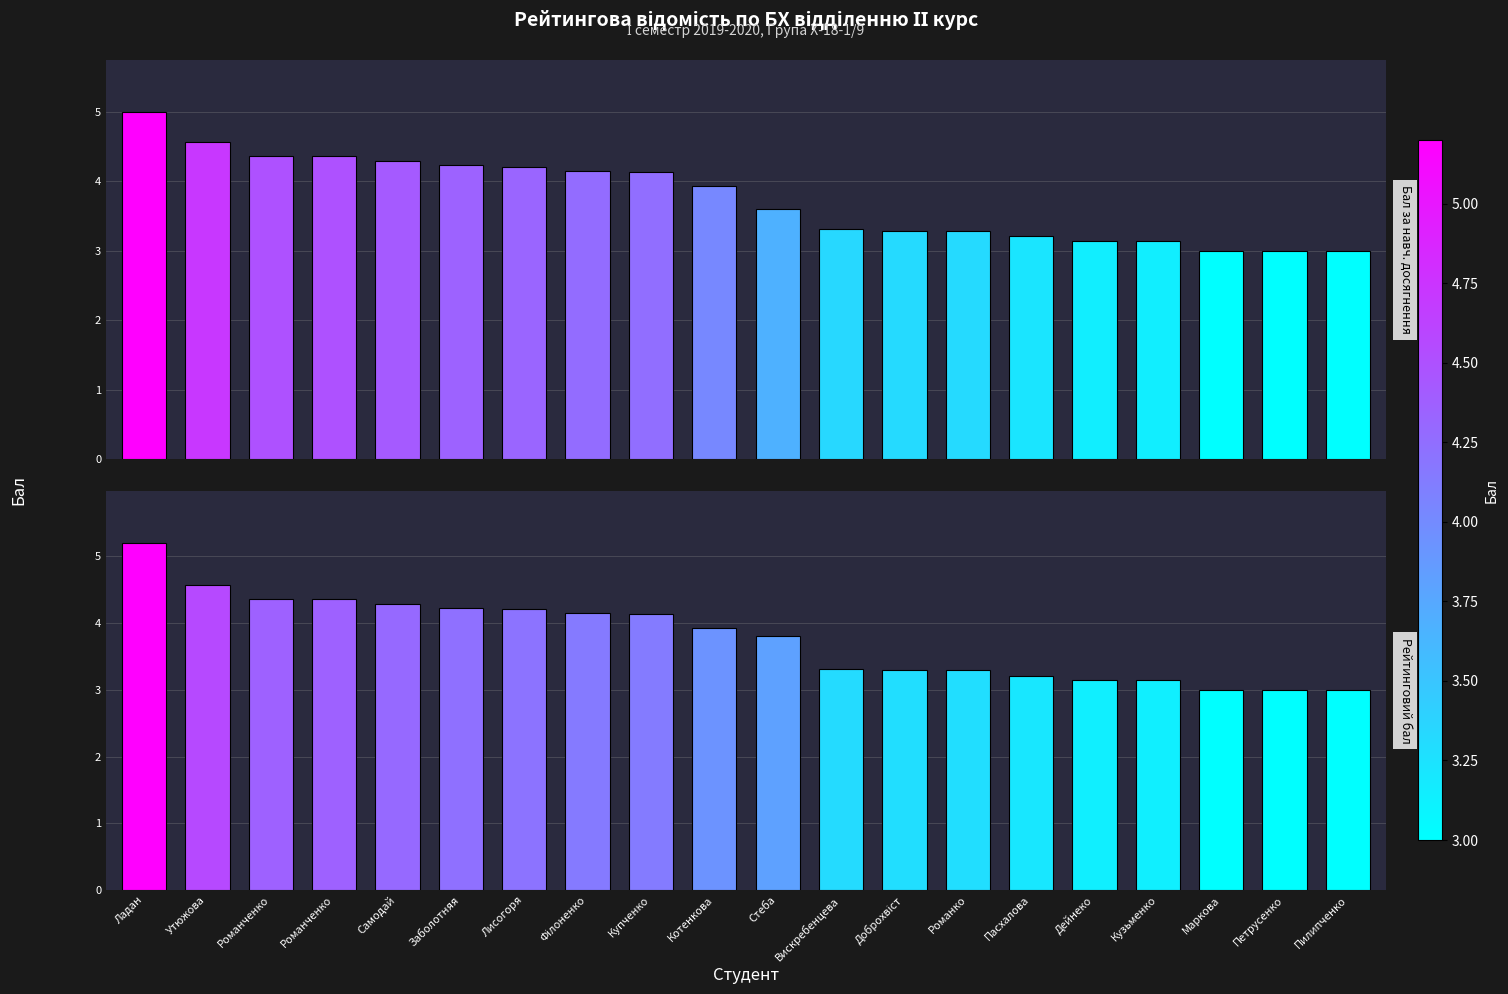

What is the minimum value for Бал за навчальні досягнення?

3.0